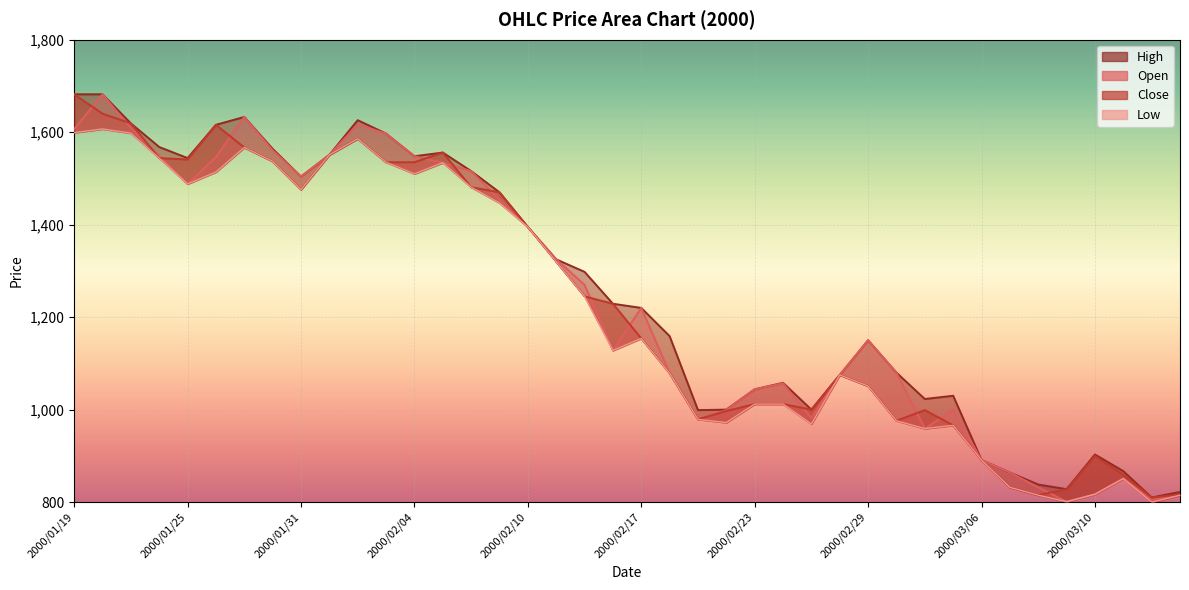

What is the value of the Close point at the 21st from the left?

1154